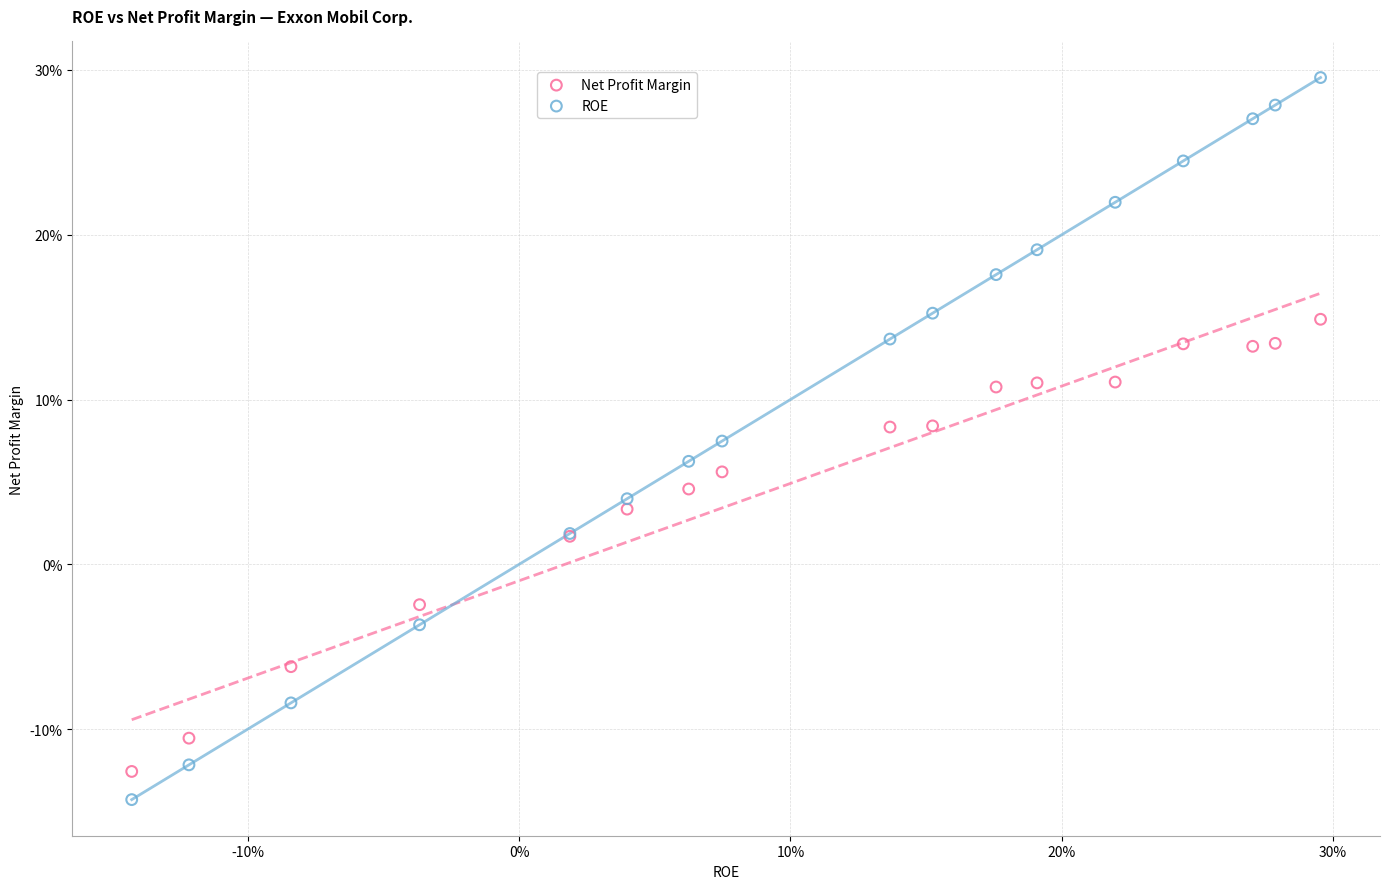

Which series contains the highest Y value?

ROE